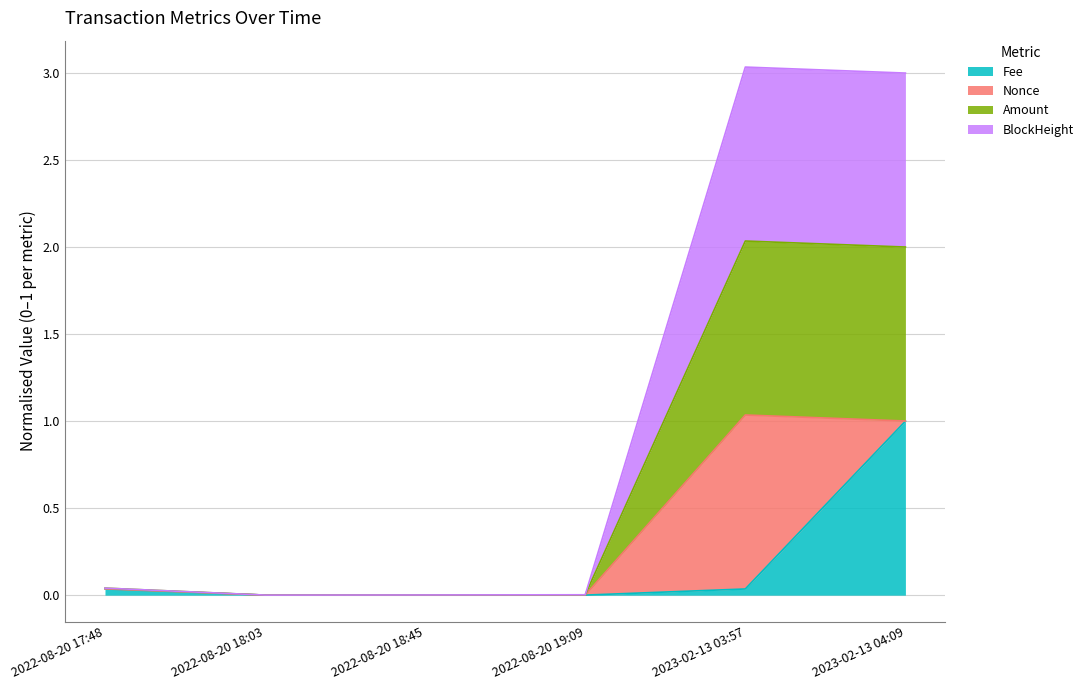

What is the highest value of the Fee series?

1.0